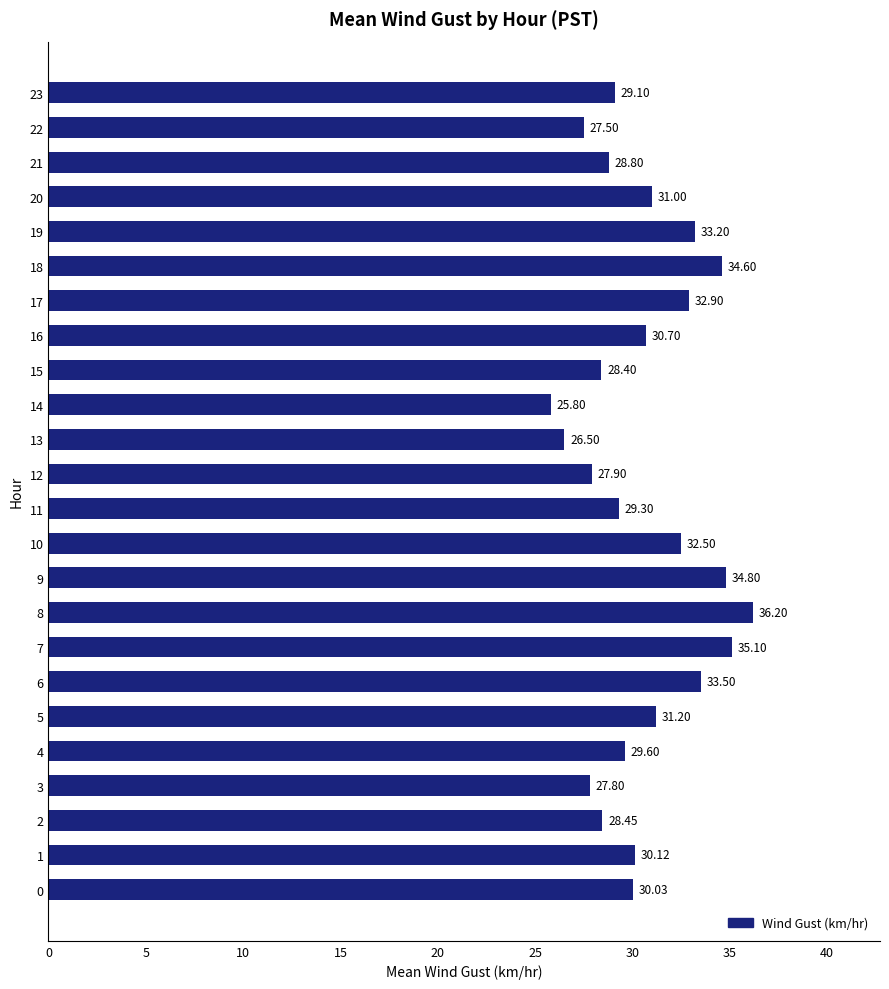

What is the difference between the maximum and minimum values?

10.4